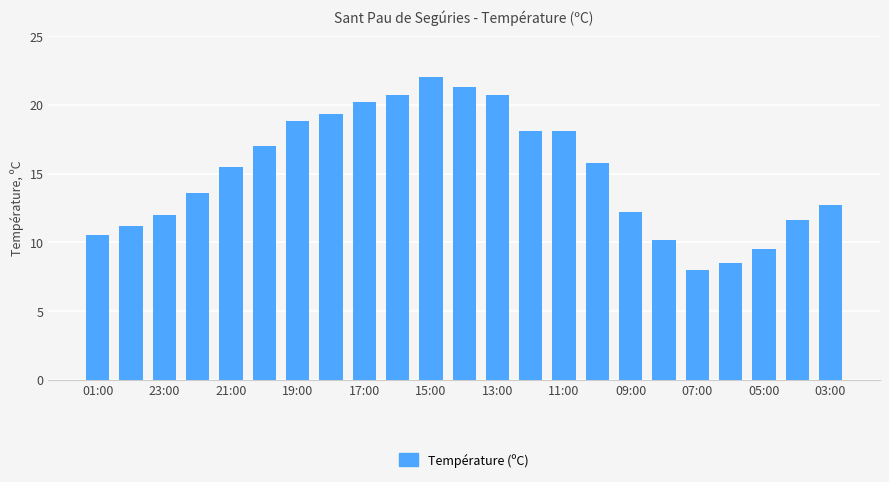

What is the value of the 22nd bar from the left?

11.6